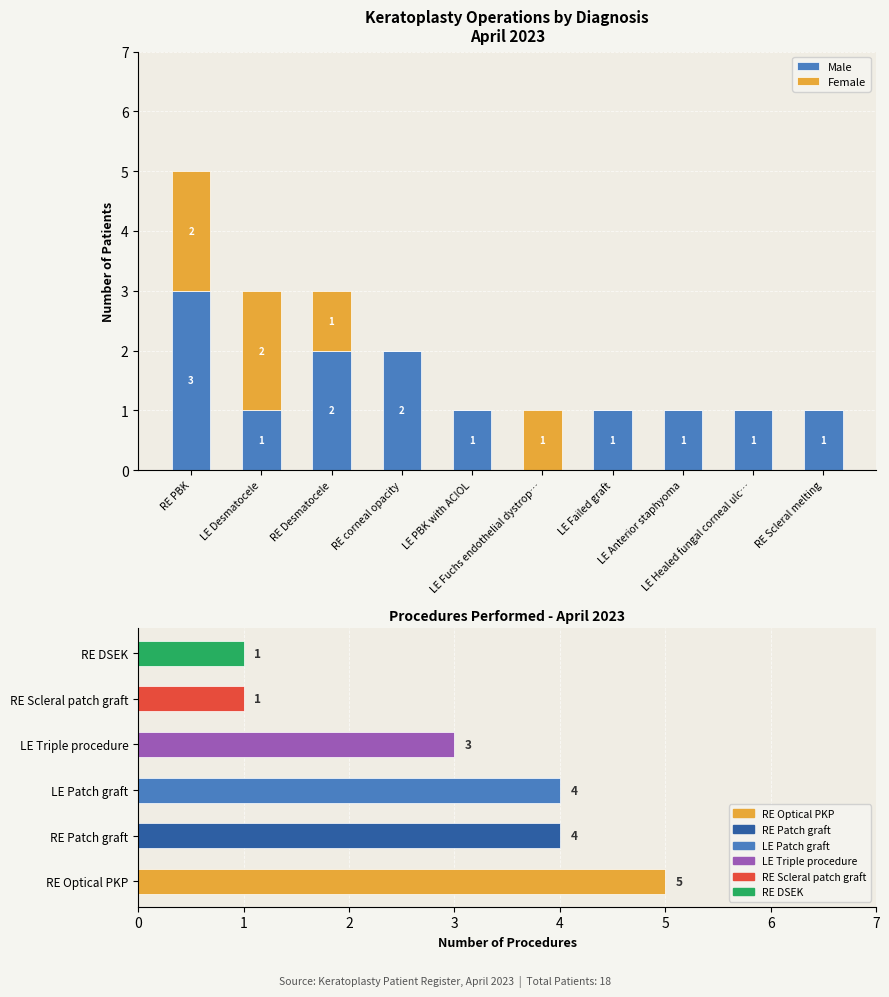

Reading left to right, extract all data points from this chart.

Male: RE PBK=3	LE Desmatocele=1	RE Desmatocele=2	RE corneal opacity=2	LE PBK with ACIOL=1	LE Fuchs endothelial dystrop…=0	LE Failed graft=1	LE Anterior staphyoma=1	LE Healed fungal corneal ulc…=1	RE Scleral melting=1
Female: RE PBK=2	LE Desmatocele=2	RE Desmatocele=1	RE corneal opacity=0	LE PBK with ACIOL=0	LE Fuchs endothelial dystrop…=1	LE Failed graft=0	LE Anterior staphyoma=0	LE Healed fungal corneal ulc…=0	RE Scleral melting=0